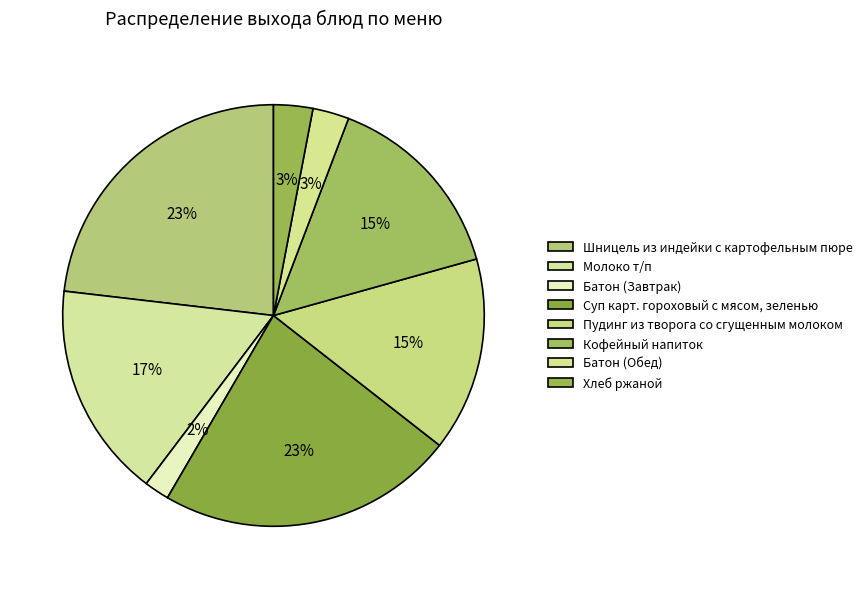

Combined, what portion of the pie is Батон (Завтрак) and Шницель из индейки с картофельным пюре?

25.1%